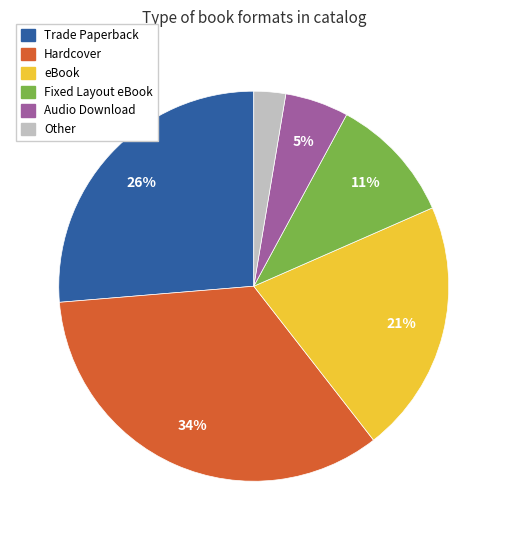

To the nearest percent, what is the average slice percentage?

17%